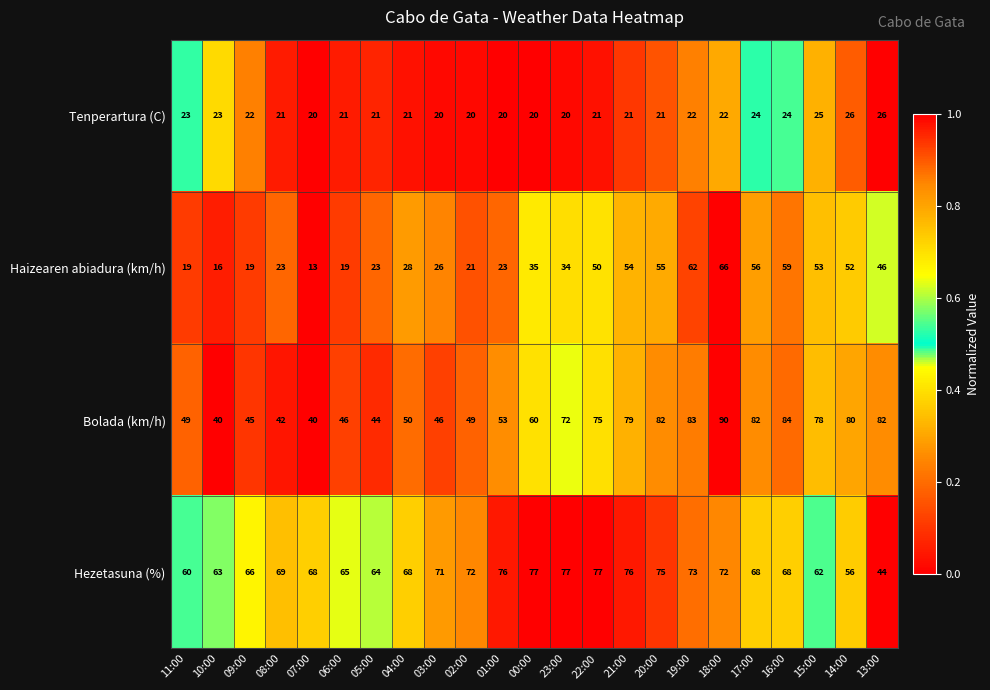

What is the total value across all series at 01:00?

172